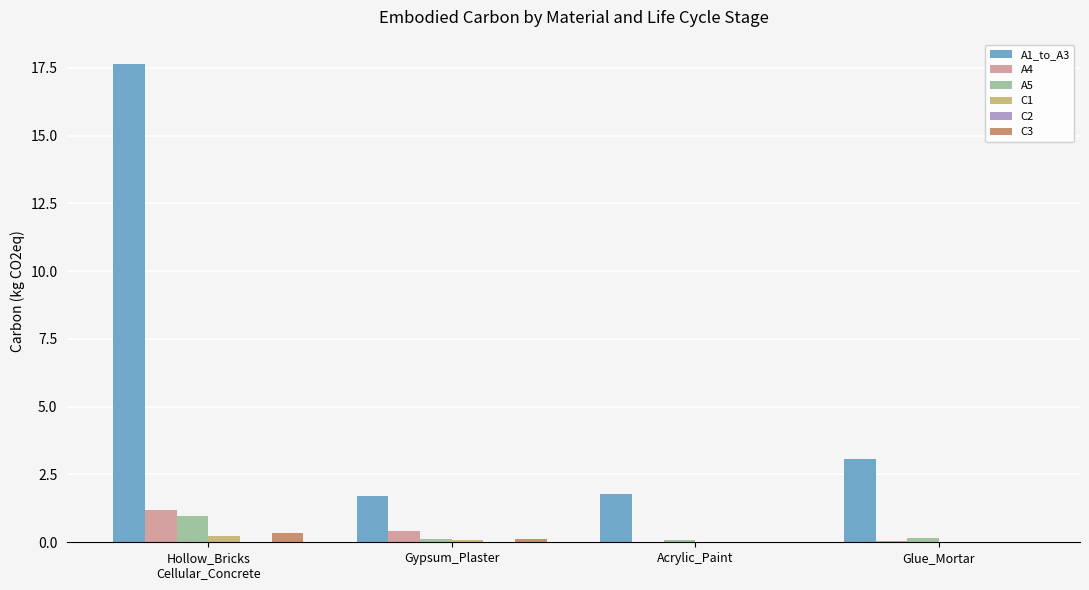

What is the sum of all A1_to_A3 values?

24.2